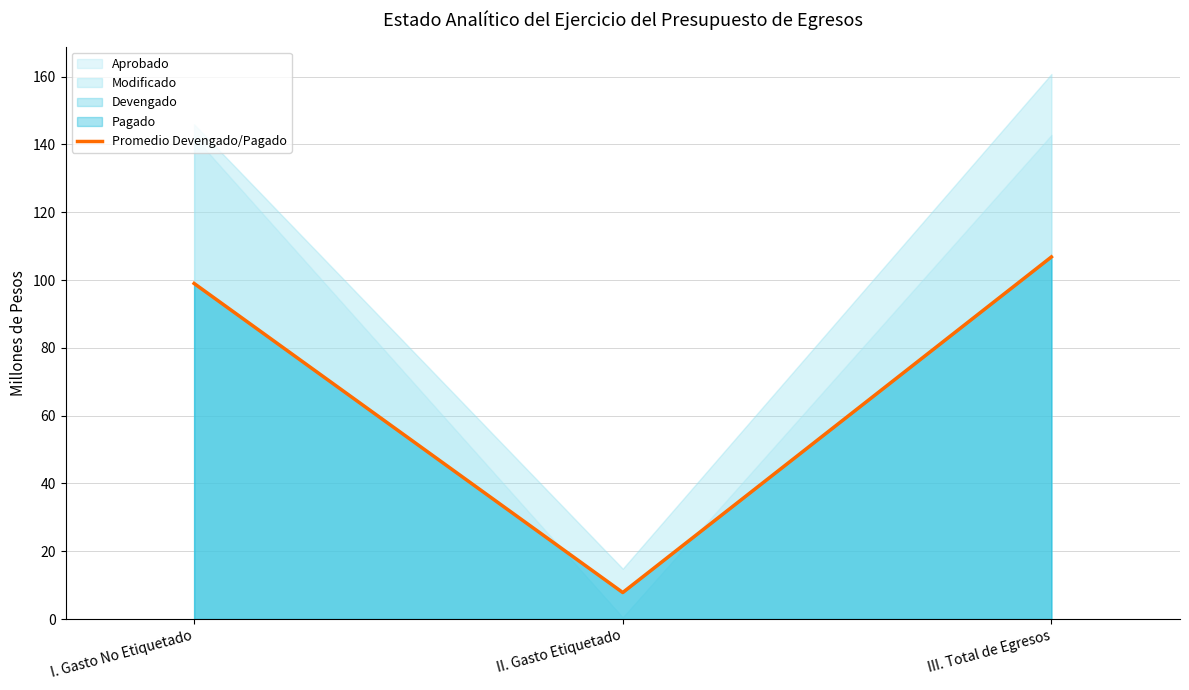

True or false: the data shows 99.0 at I. Gasto No Etiquetado.

True